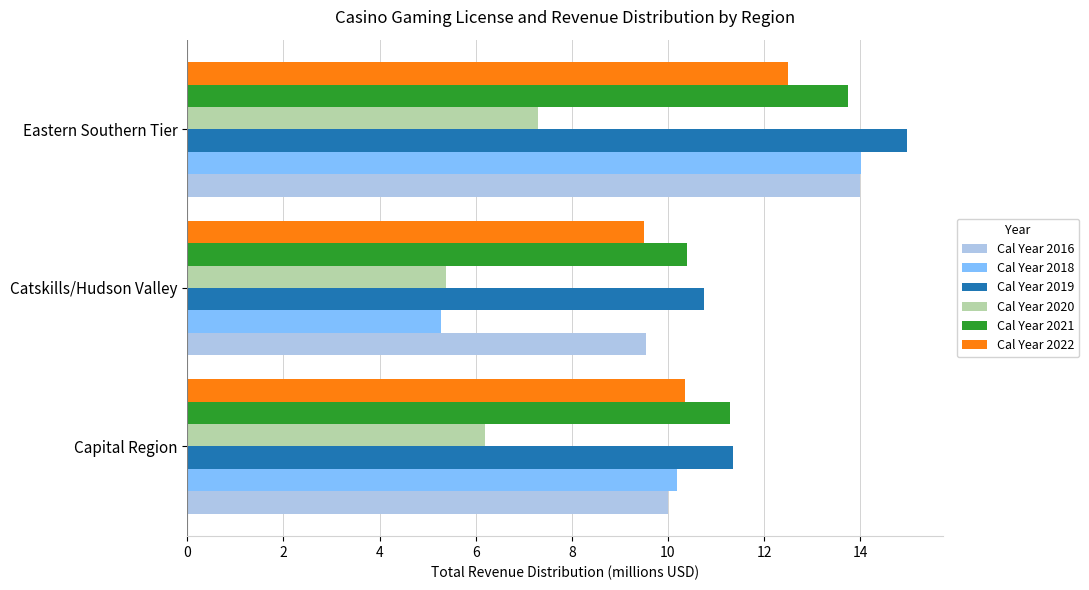

What is the difference between the maximum and minimum values in the Cal Year 2018 series?

8.7